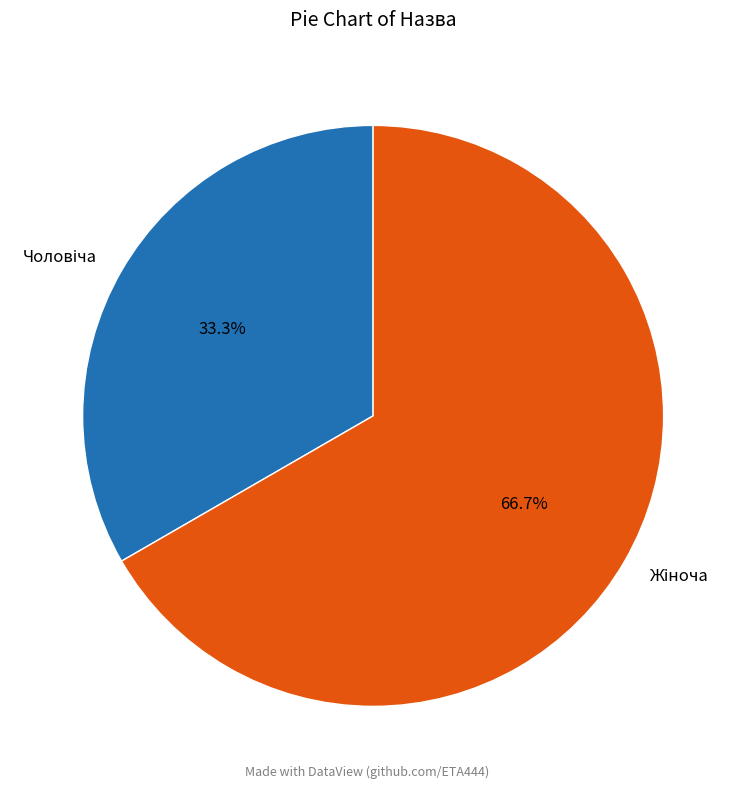

How many slices are in this pie chart?

2